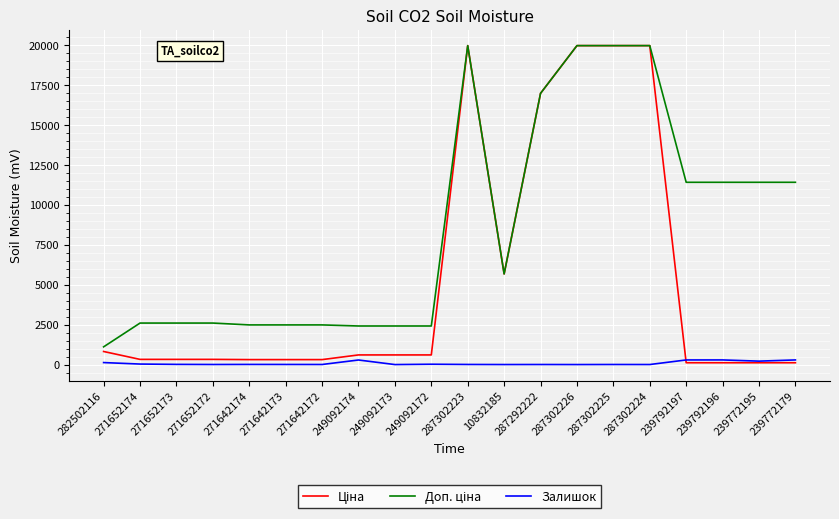

True or false: Залишок has a value of 12.0 at 271652173.

True